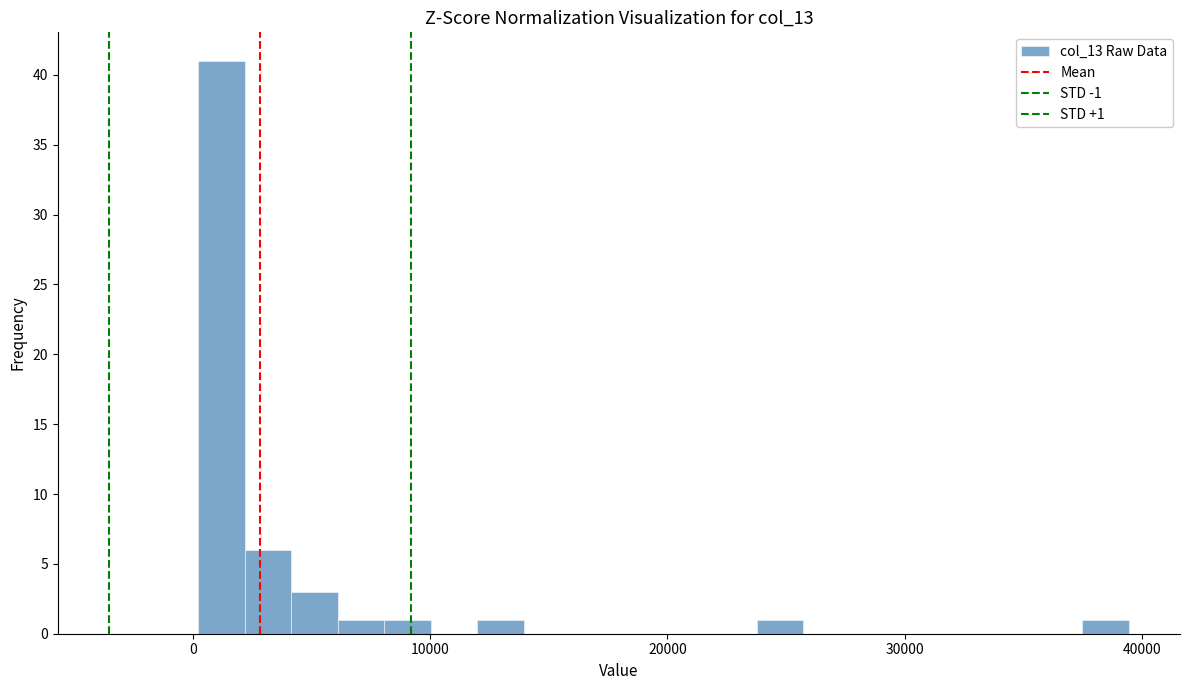

Around what value on the x-axis is the tallest bar? Give the approximate position of its centre, as read against the axis.

1000